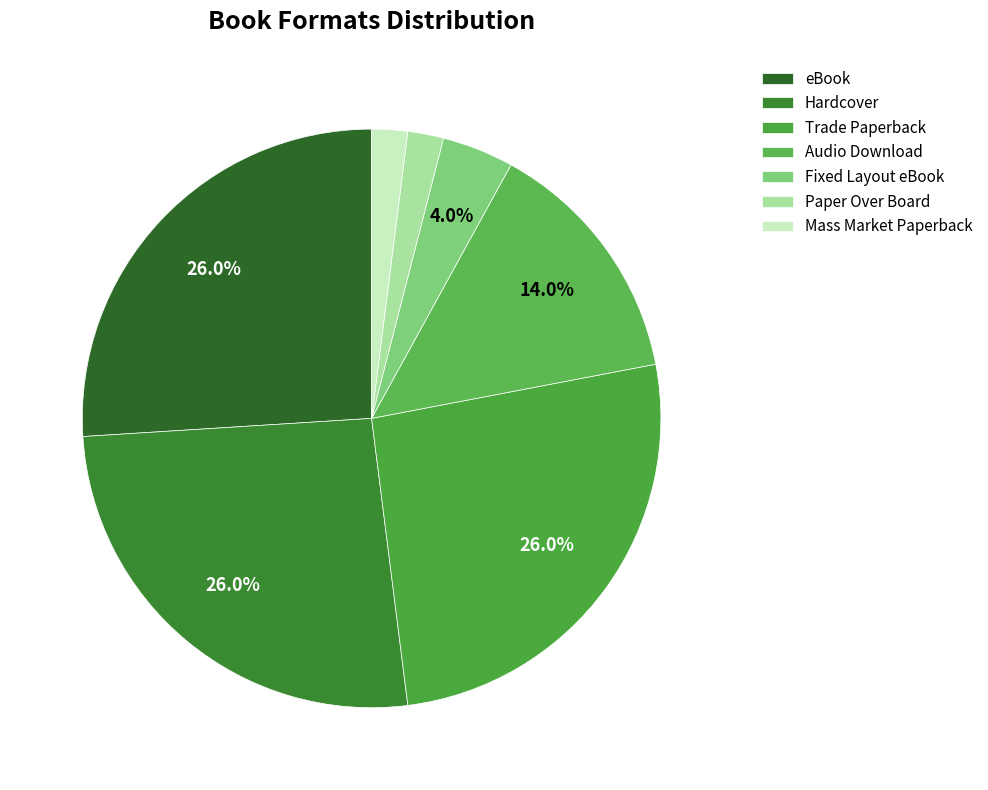

To the nearest percent, what is the combined percentage of Mass Market Paperback and Trade Paperback?

28%